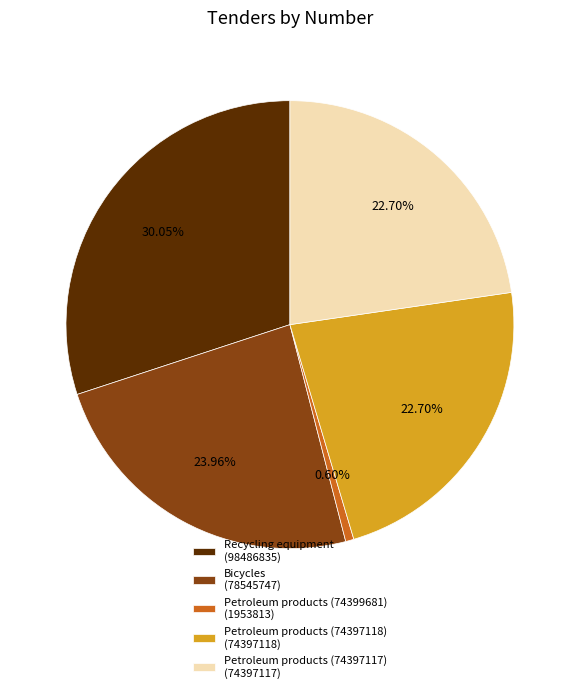

Do Petroleum products (74397118) (74397118) and Petroleum products (74397117) (74397117) together represent more than half of the pie?

No